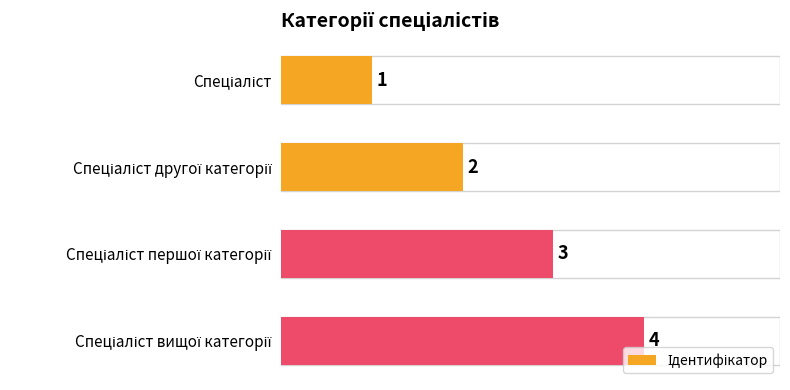

What is the value of the 3rd bar from the top?

3